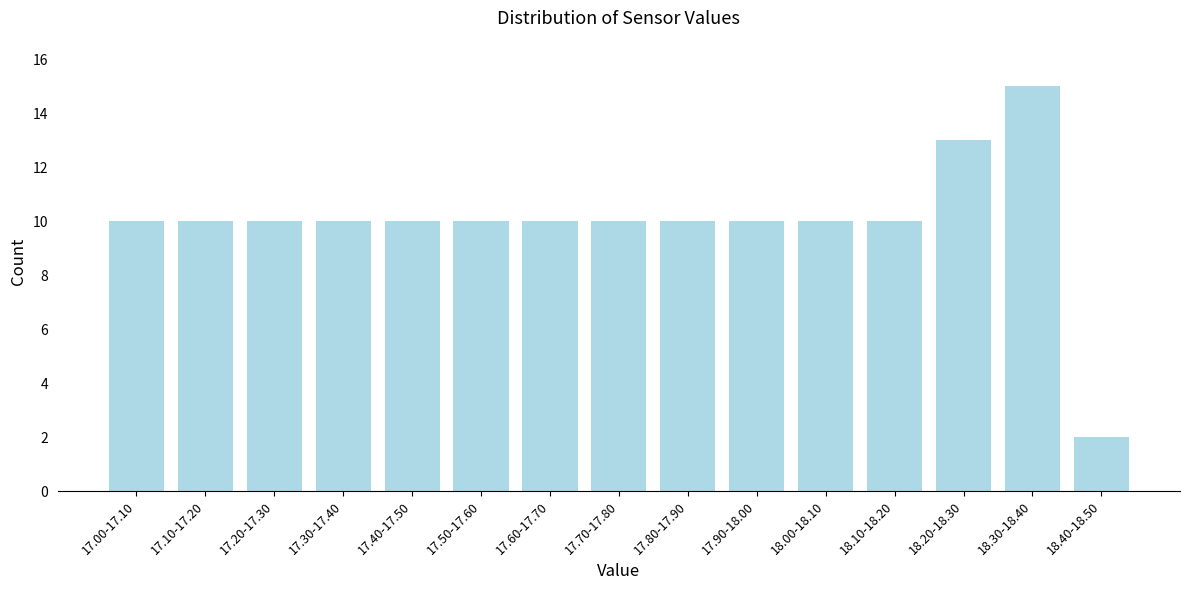

Reading left to right, what are all the values shown in this chart?

10	10	10	10	10	10	10	10	10	10	10	10	13	15	2